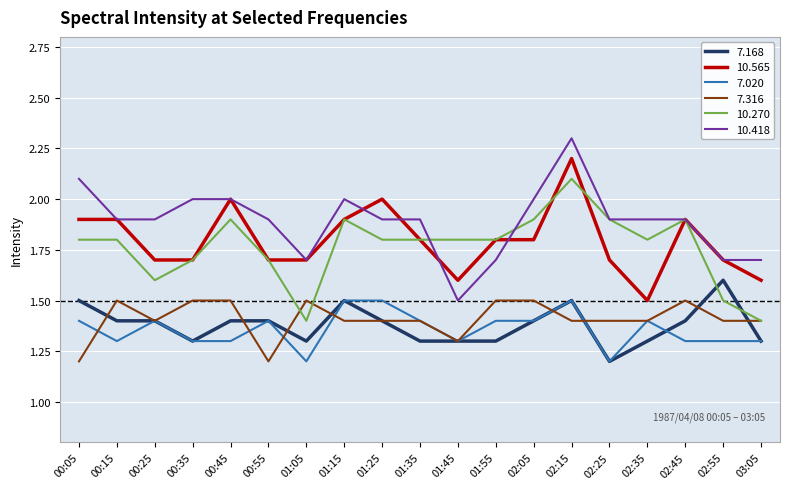

What position from the left is 01:15?

8